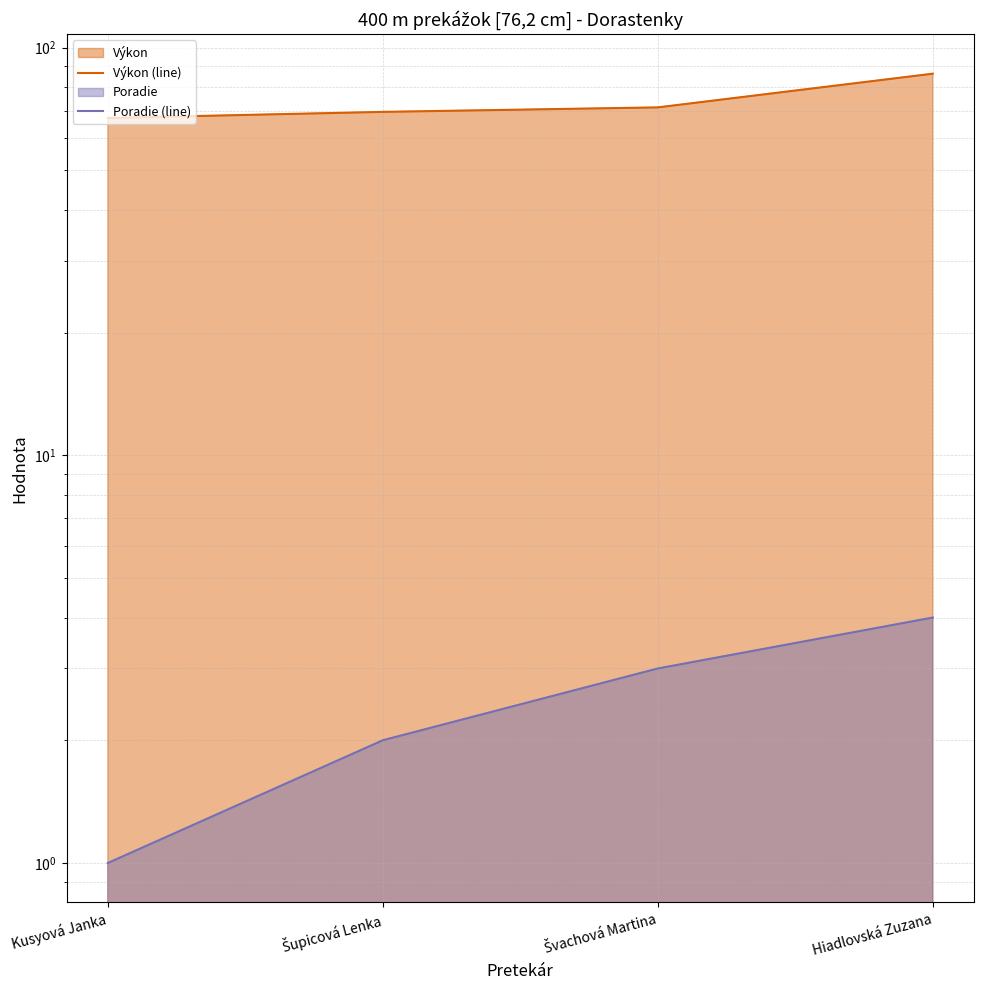

Which series changed the most between Kusyová Janka and Hiadlovská Zuzana?

Výkon (line)